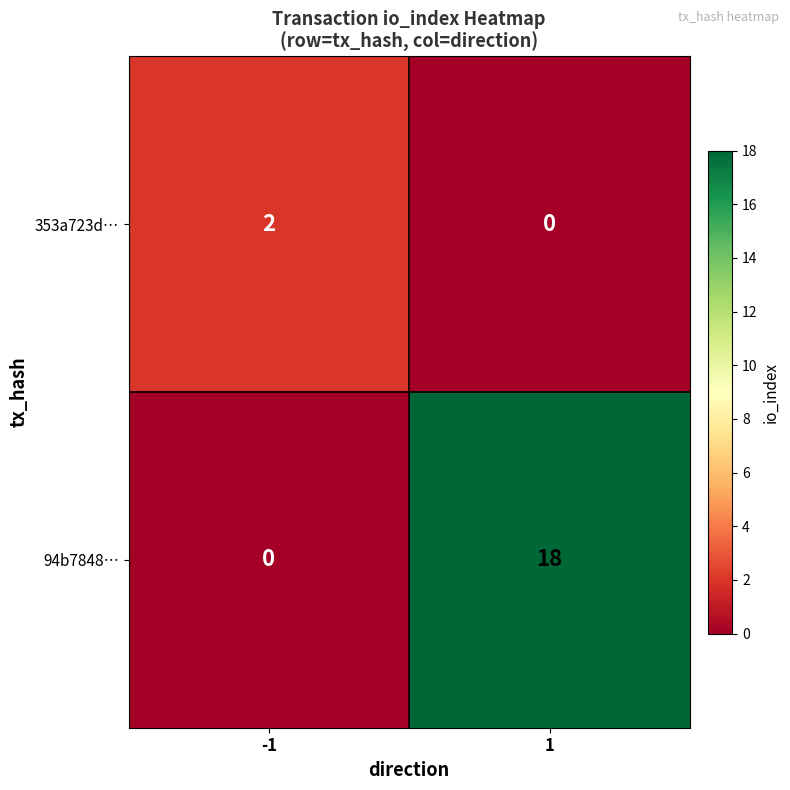

Reading left to right, transcribe all the data shown in this chart.

353a723d…: 2	0
94b7848…: 0	18